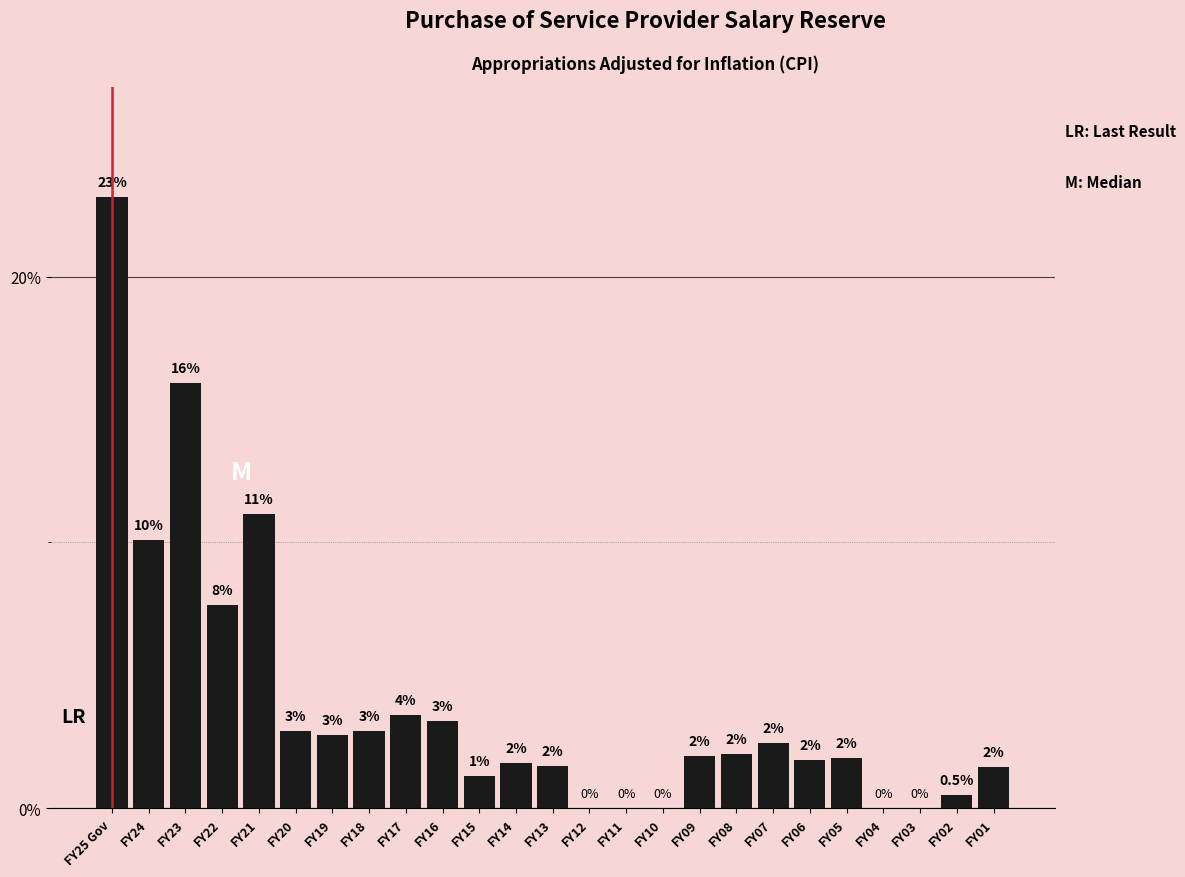

The chart shows a value of 0.8 at FY18. True or false?

False